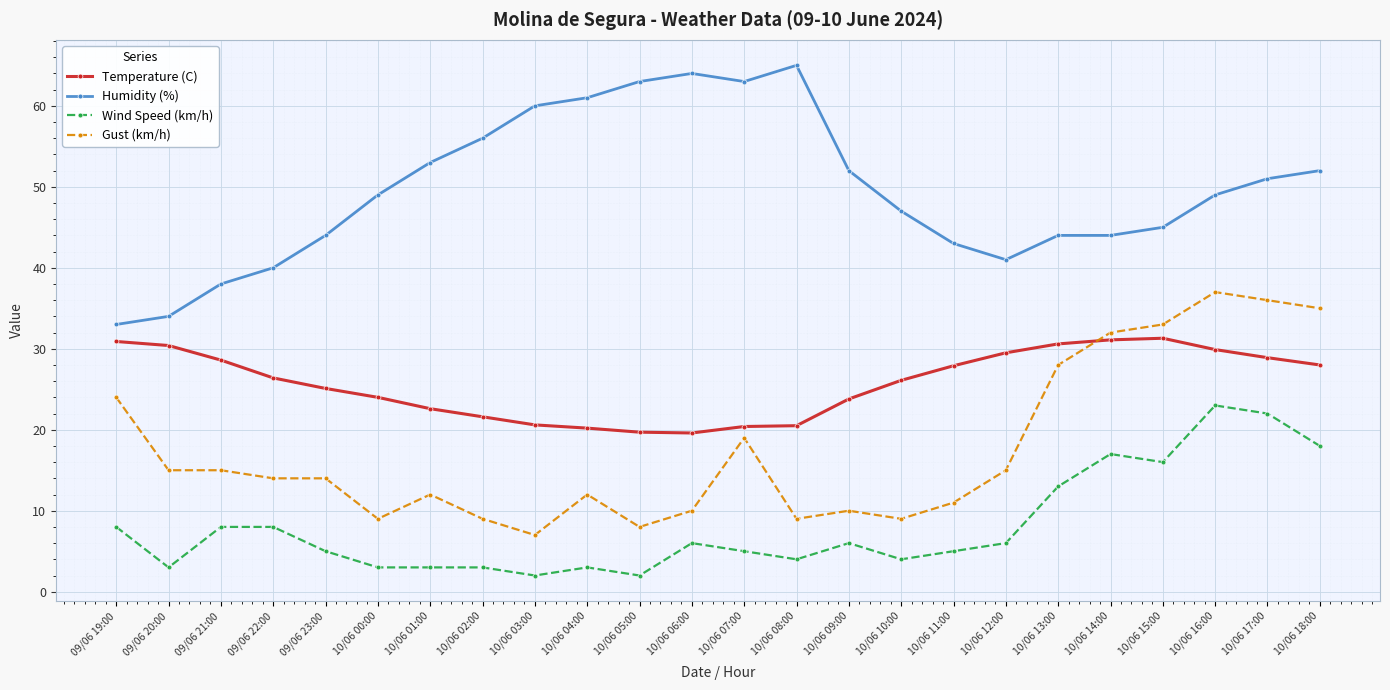

True or false: Wind Speed (km/h) has a value of 2.0 at 10/06 05:00.

True